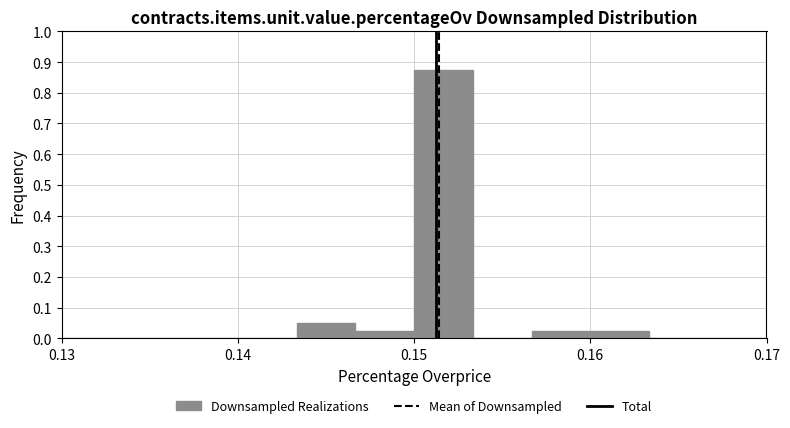

Read against the x-axis, roughly where is the centre of the tallest bar?

0.152